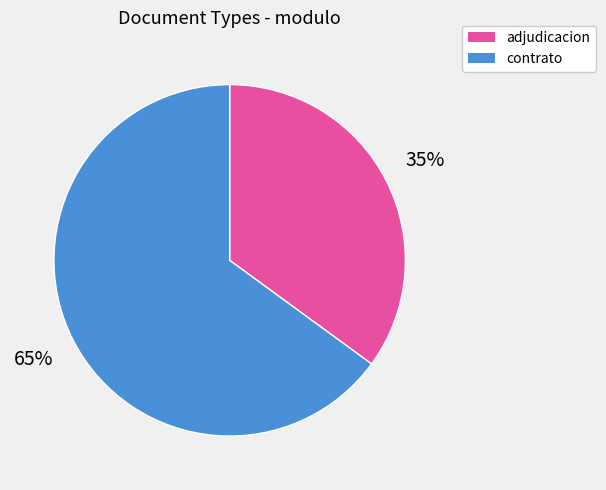

Does any single category account for the majority?

Yes